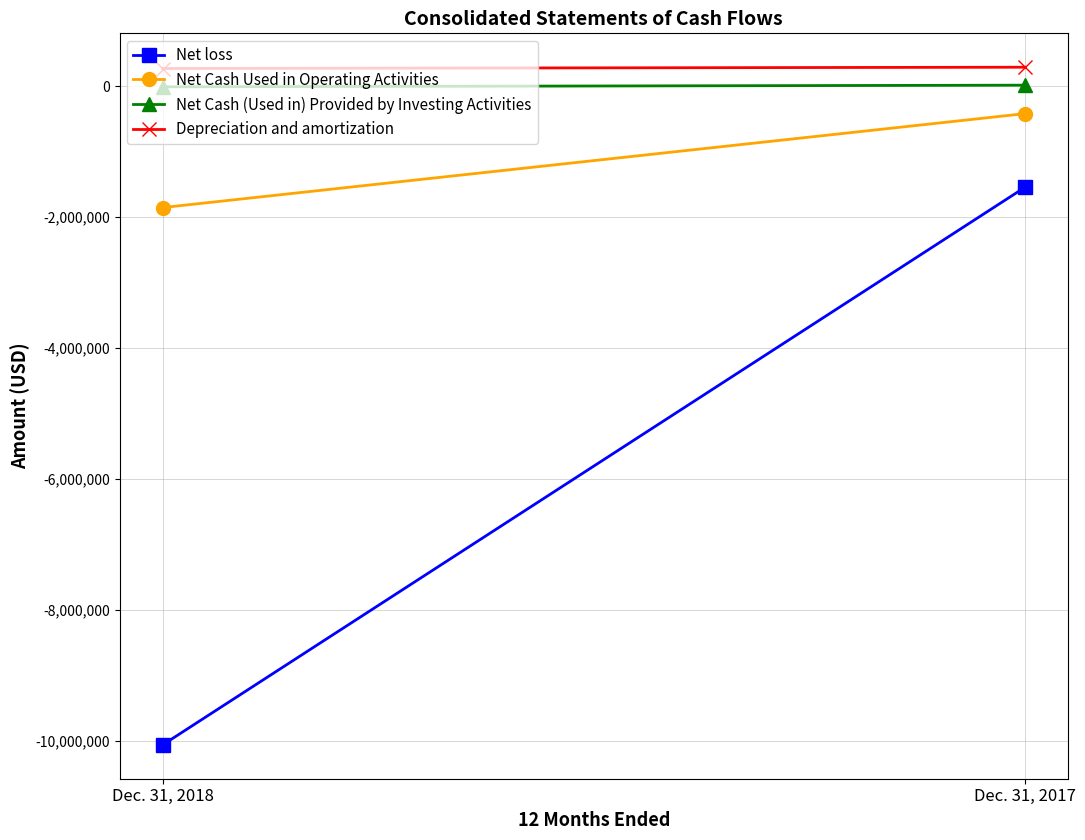

Between Dec. 31, 2017 and Dec. 31, 2018, which is larger?

Dec. 31, 2017